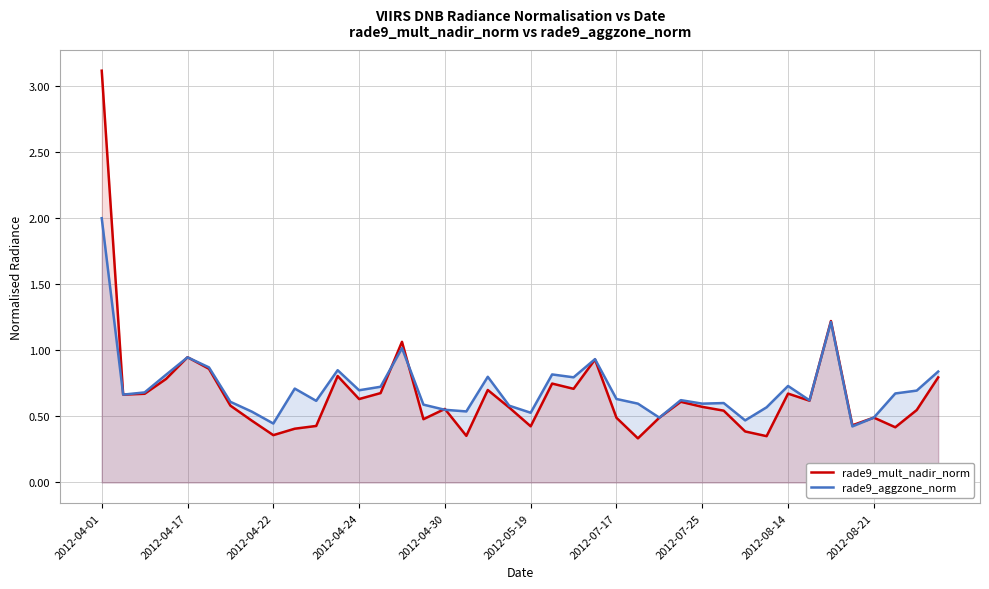

What is the maximum value shown in the chart?

3.1